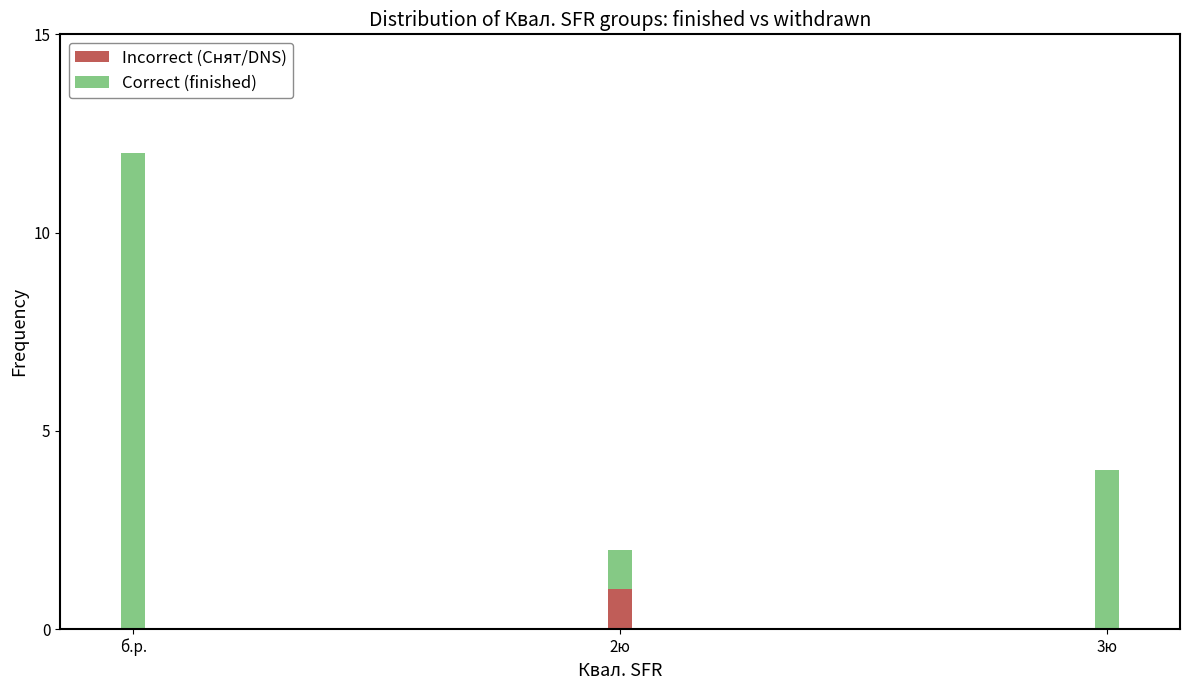

True or false: Incorrect (Снят/DNS) has a value of 0 at 2ю.

False